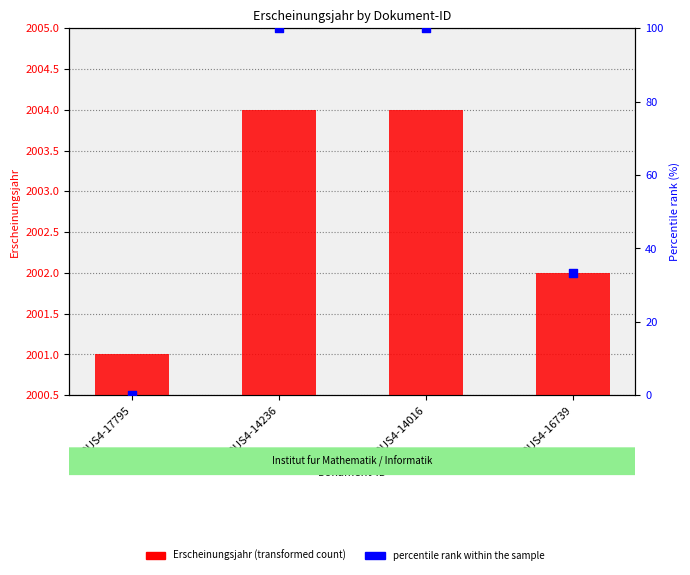

Which series reaches the minimum Y coordinate?

percentile rank within the sample